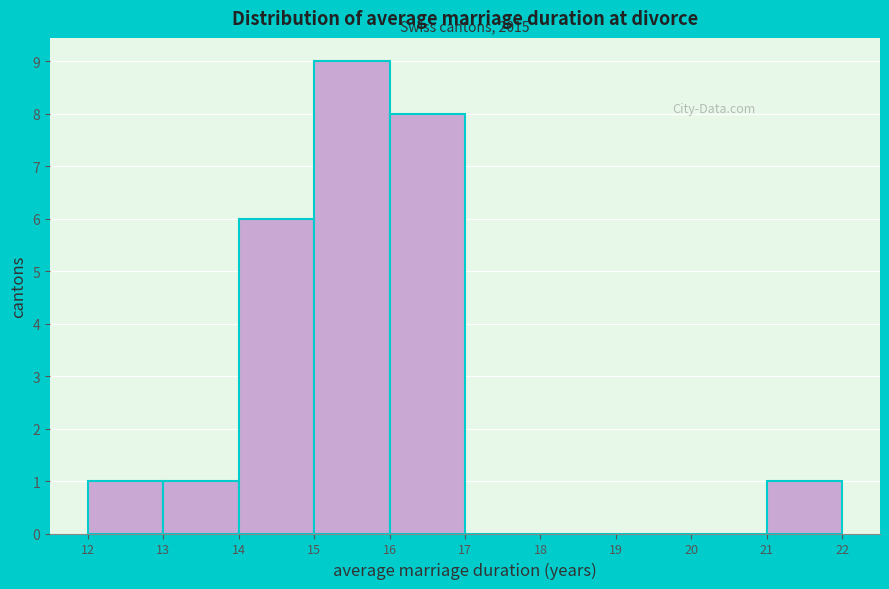

Which range on the x-axis has the tallest bar?

15 to 16